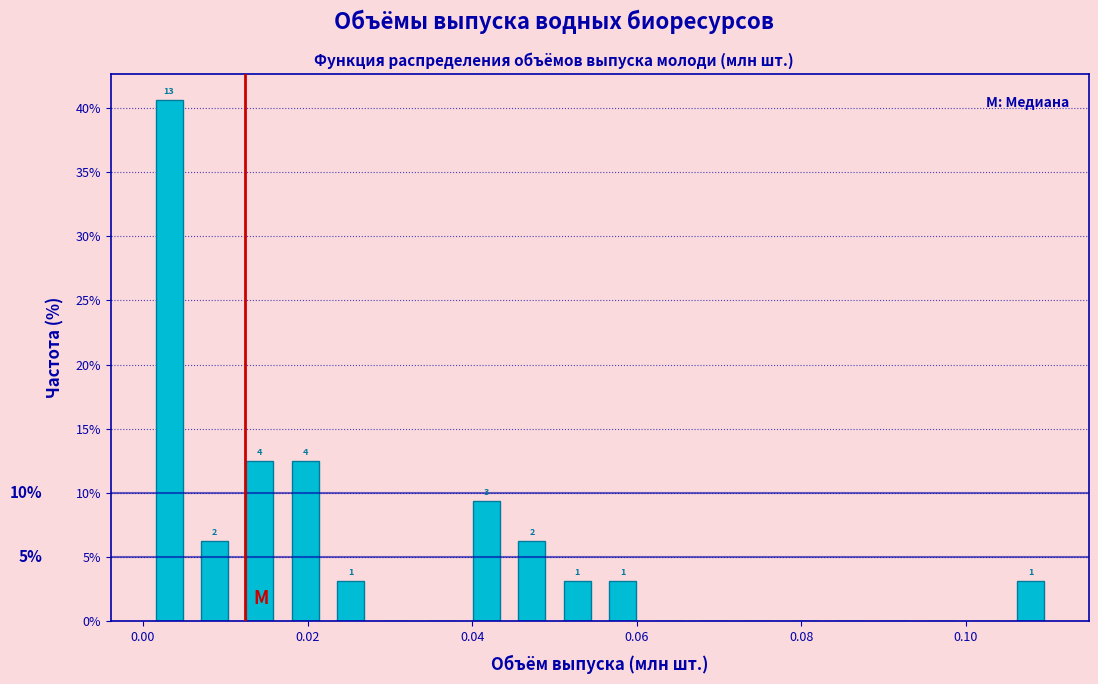

Around what value on the x-axis is the tallest bar? Give the approximate position of its centre, as read against the axis.

0.004